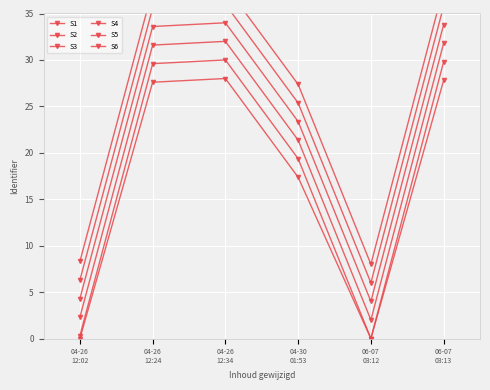

What is the label of the 2nd point from the left?

04-26
12:24